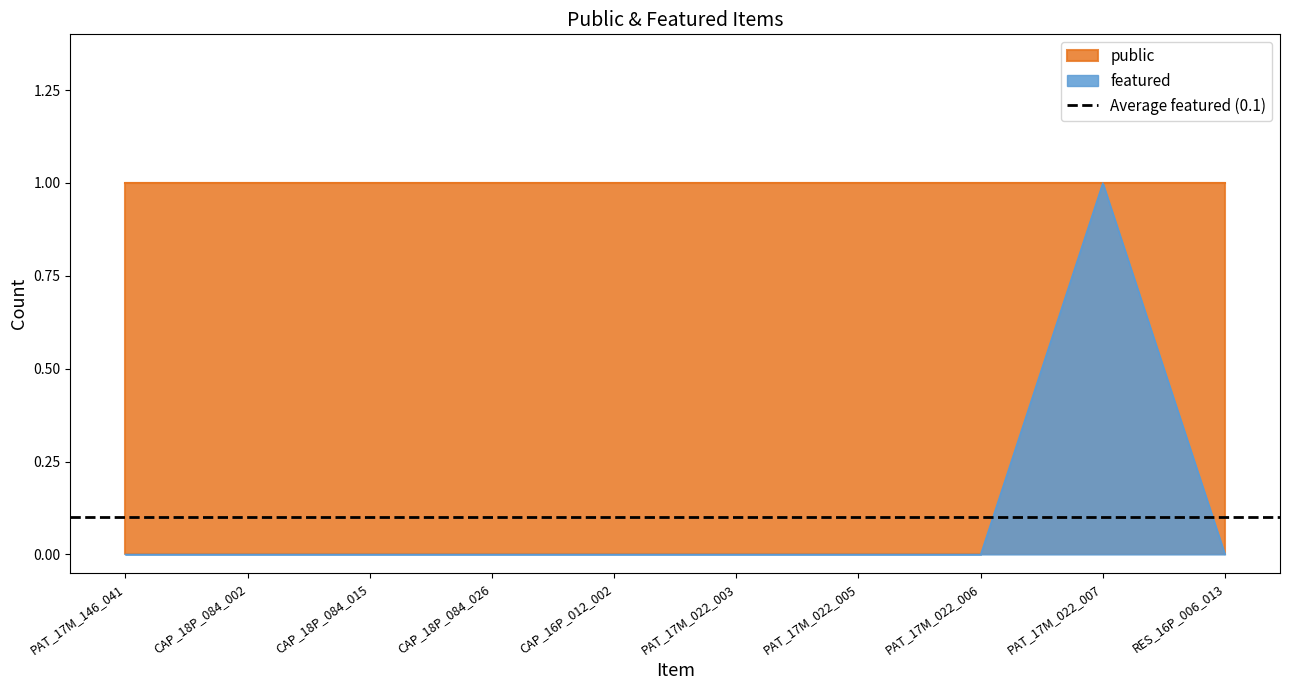

True or false: the data has more than 1 interior local peaks.

False